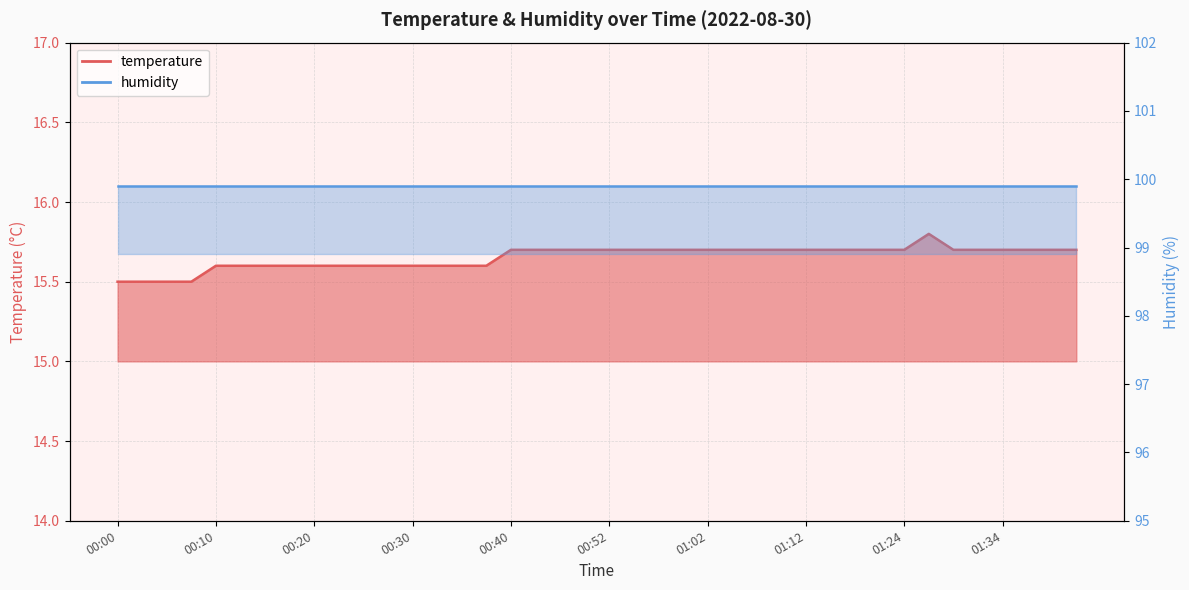

Between 01:14 and 01:02, which is larger?

01:14